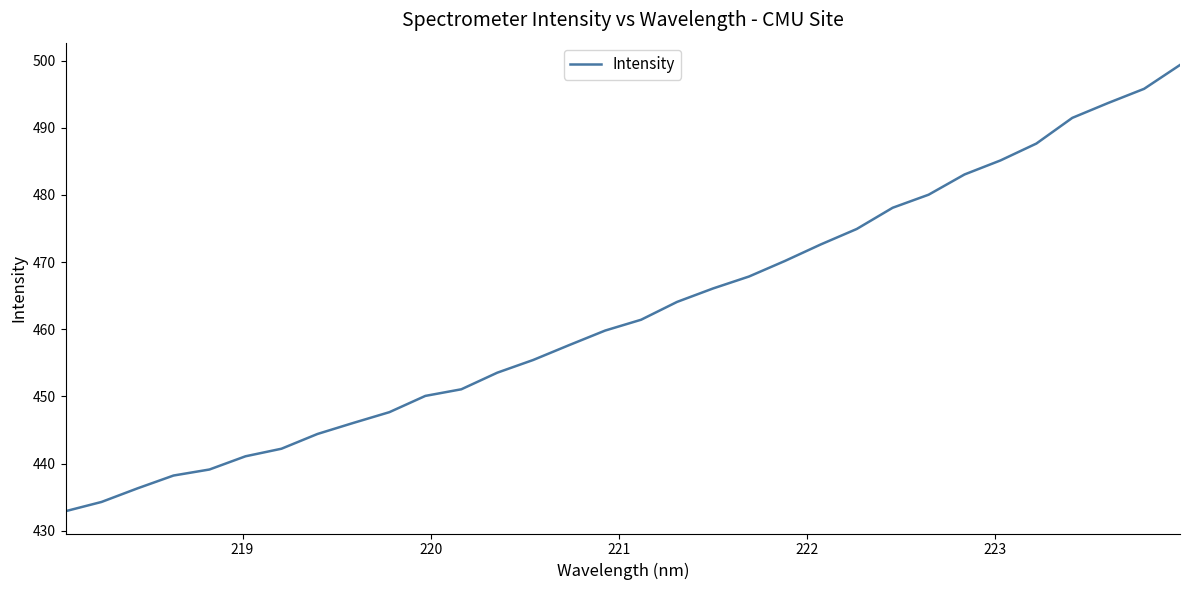

What is the maximum value shown in the chart?

499.3